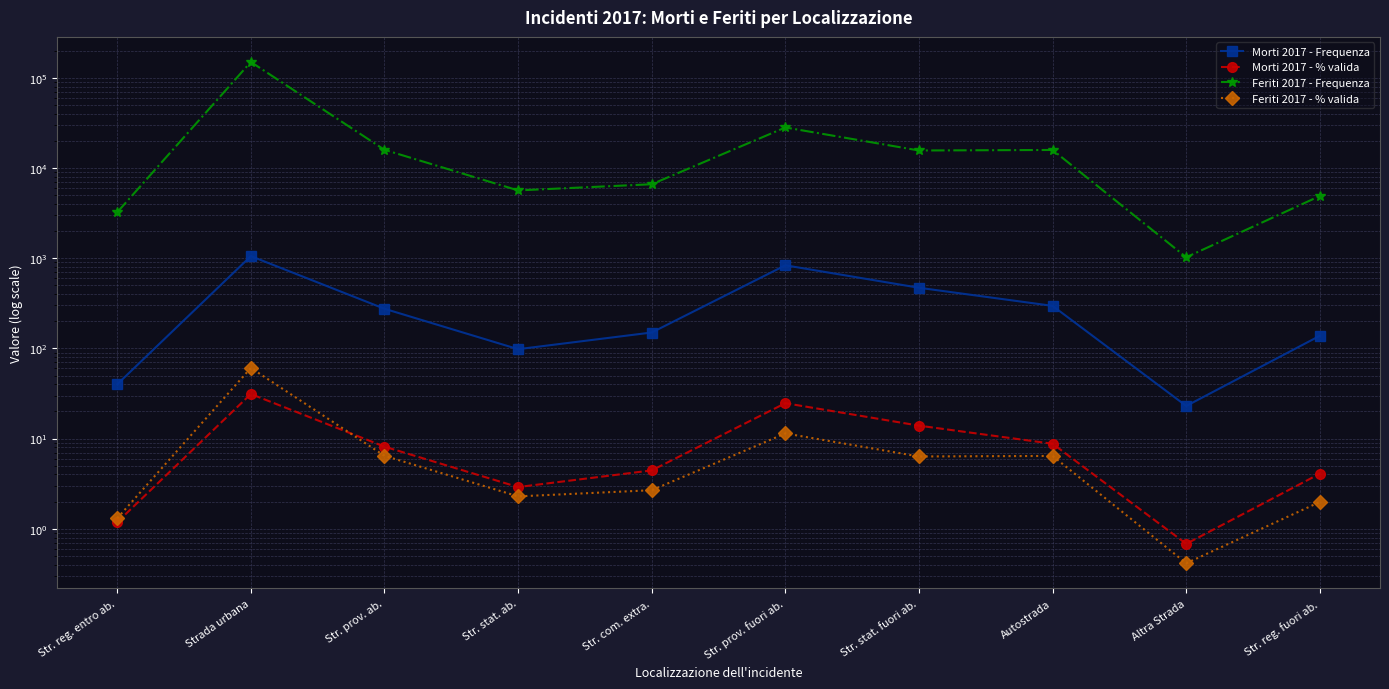

How many interior local valleys does the Morti 2017 - % valida series have?

2